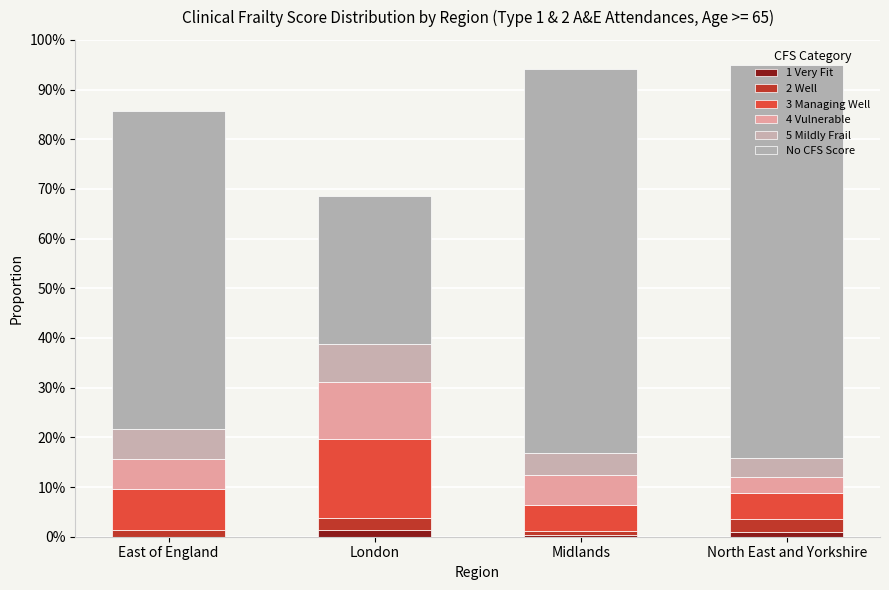

Are the bars grouped side by side (vs. stacked)?

No